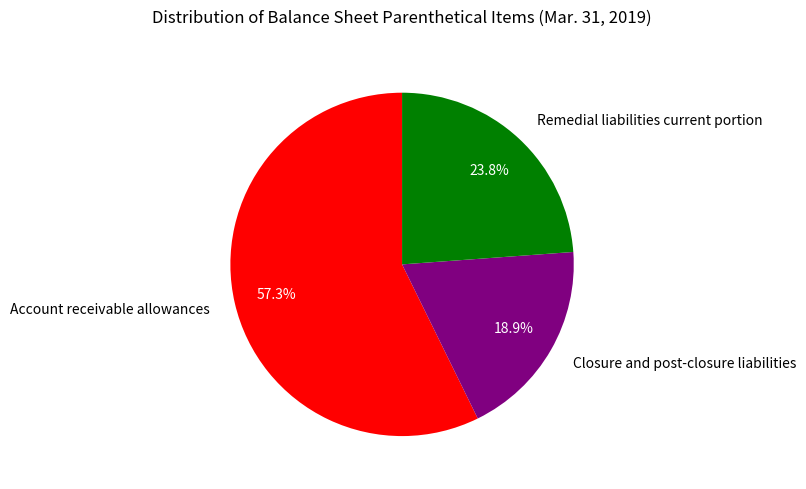

Between Account receivable allowances and Remedial liabilities current portion, which is larger?

Account receivable allowances